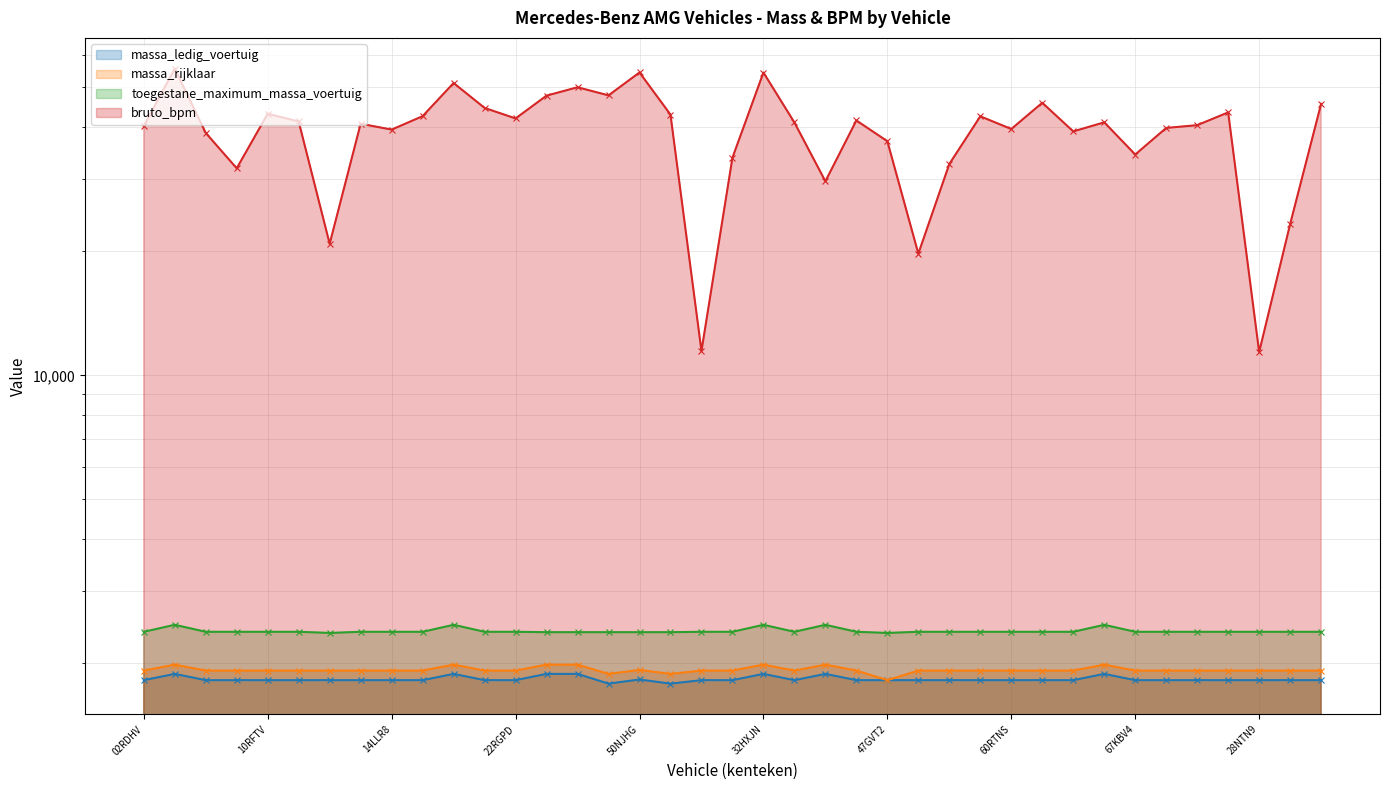

True or false: bruto_bpm and massa_ledig_voertuig intersect in this chart.

False